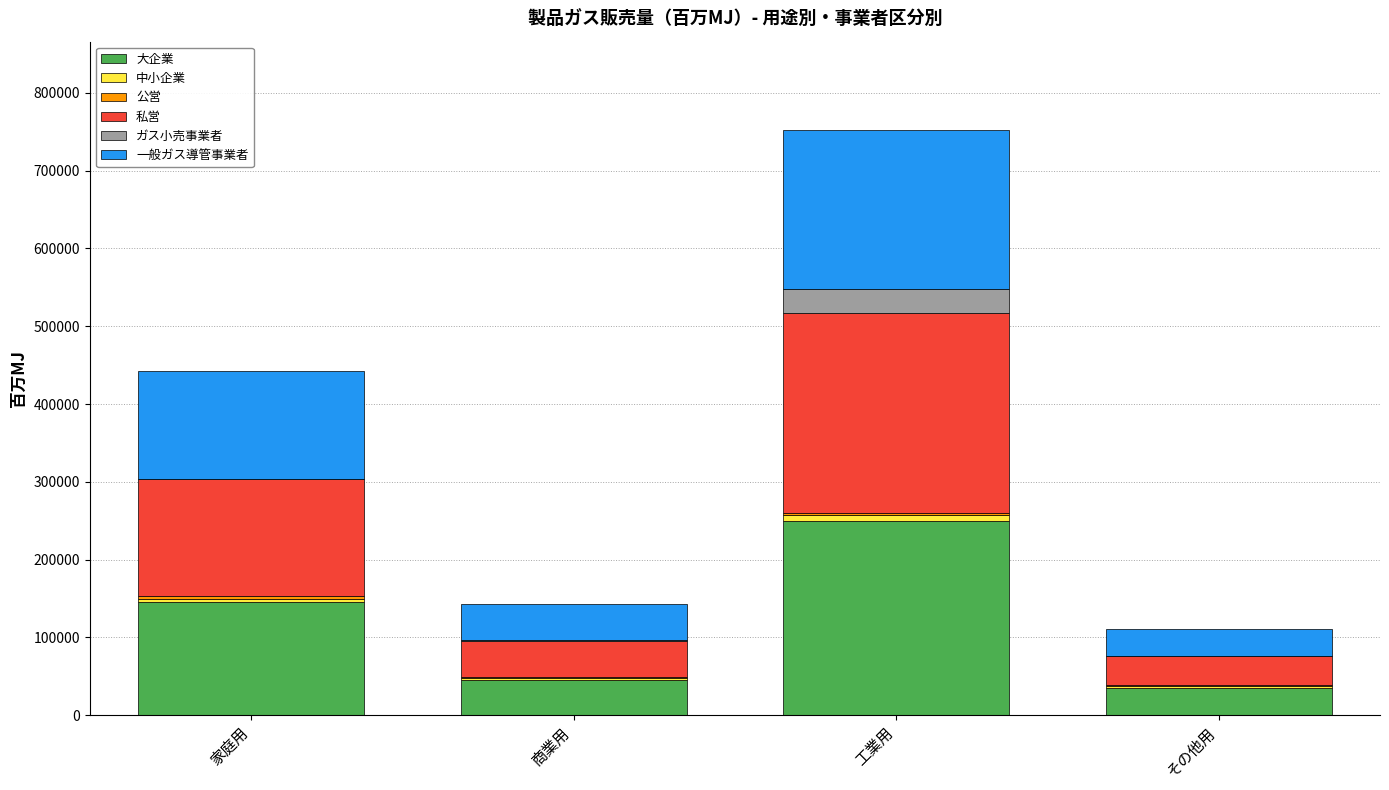

How many categories are shown in the chart?

4